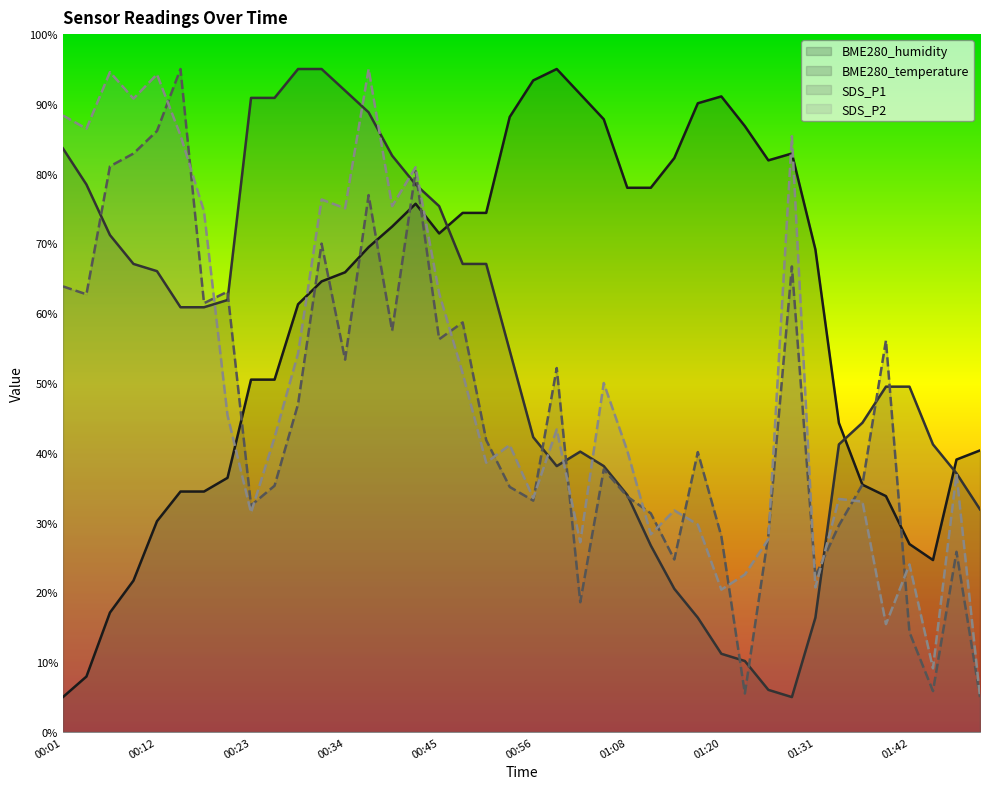

What is the minimum value shown in the chart?

5.0